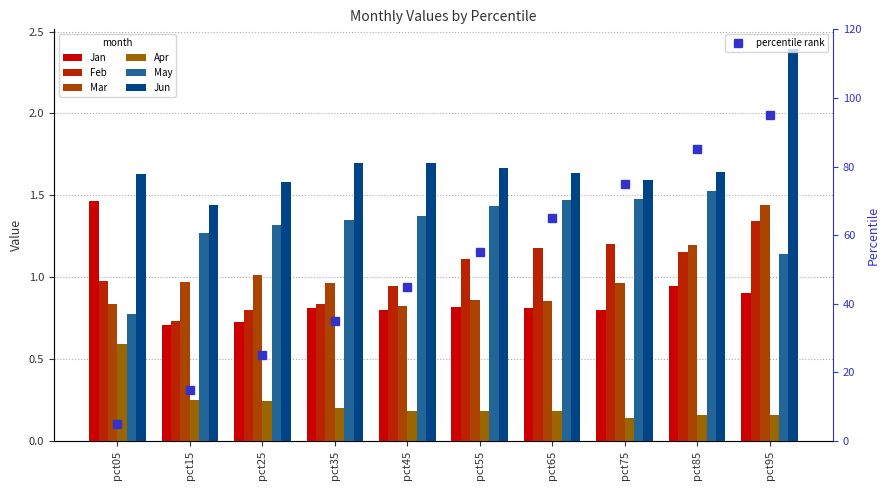

Rank the series at pct75 from lowest to highest value.

Apr, Jan, Mar, Feb, May, Jun